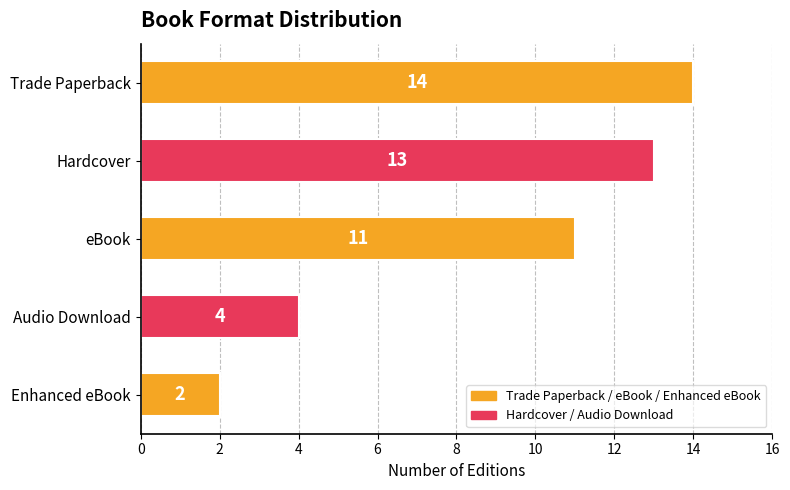

The chart shows a value of 4 at eBook. True or false?

False